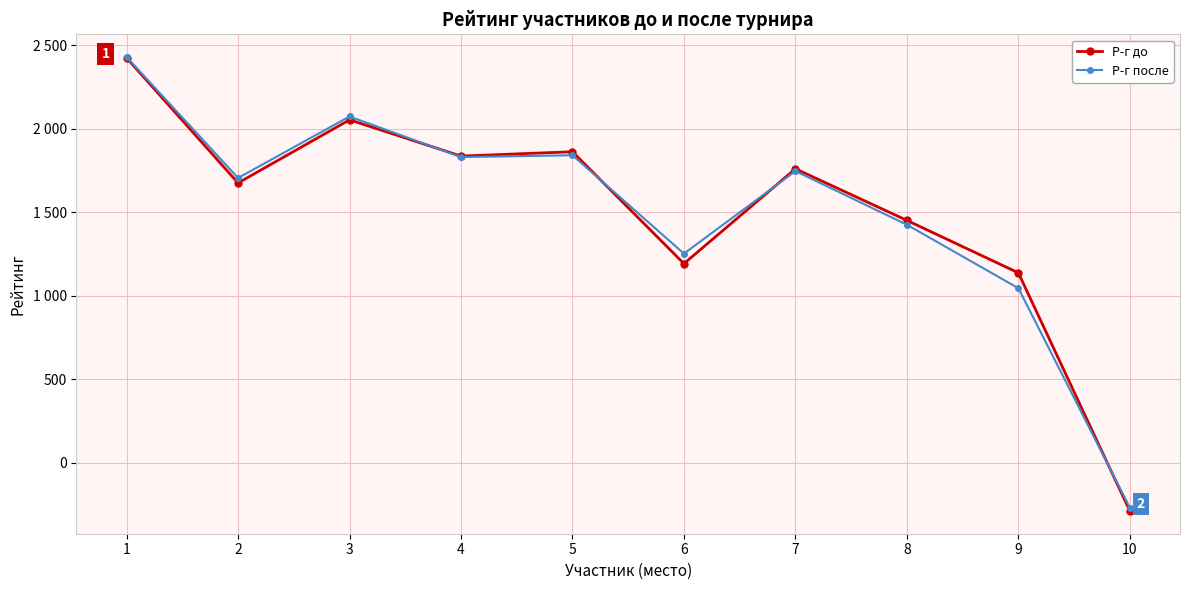

Reading left to right, list all the values displayed in this chart.

Р-г до: 2425	1676	2054	1837	1863	1193	1761	1452	1138	-288
Р-г после: 2430	1706	2074	1831	1842	1253	1747	1426	1046	-268